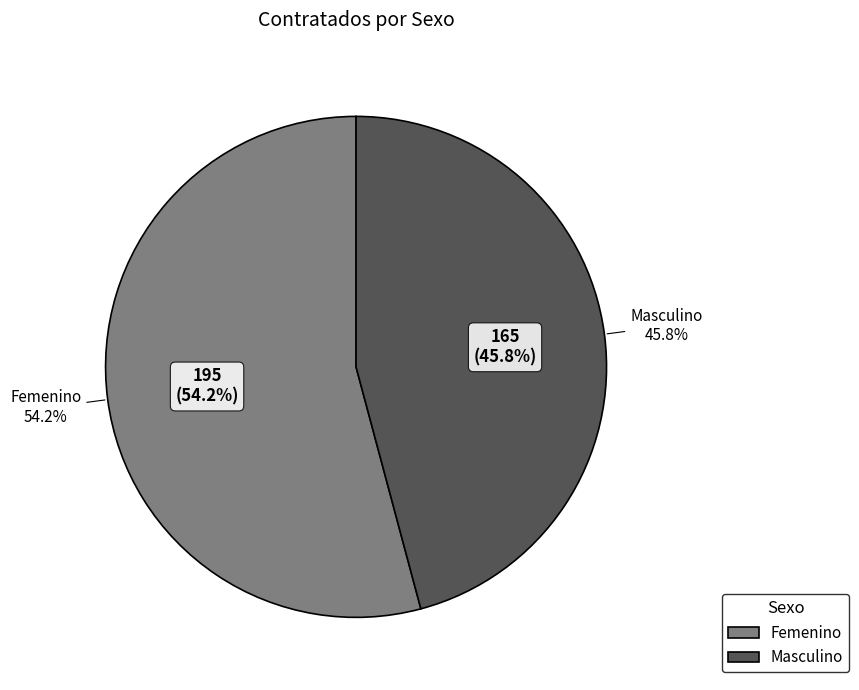

Count the number of slices in the pie.

2